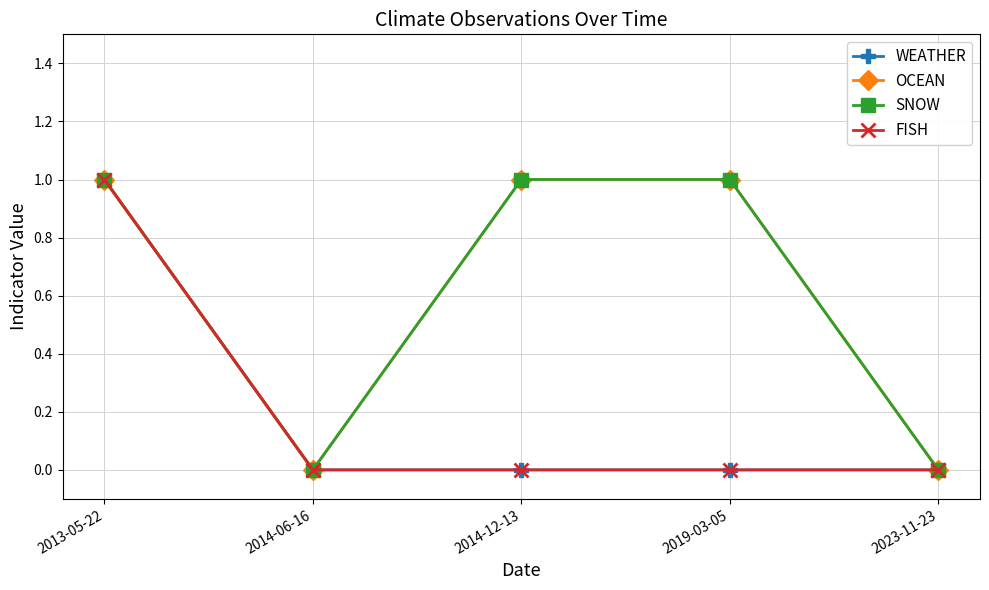

Rank the series at 2014-06-16 from highest to lowest value.

WEATHER, OCEAN, SNOW, FISH